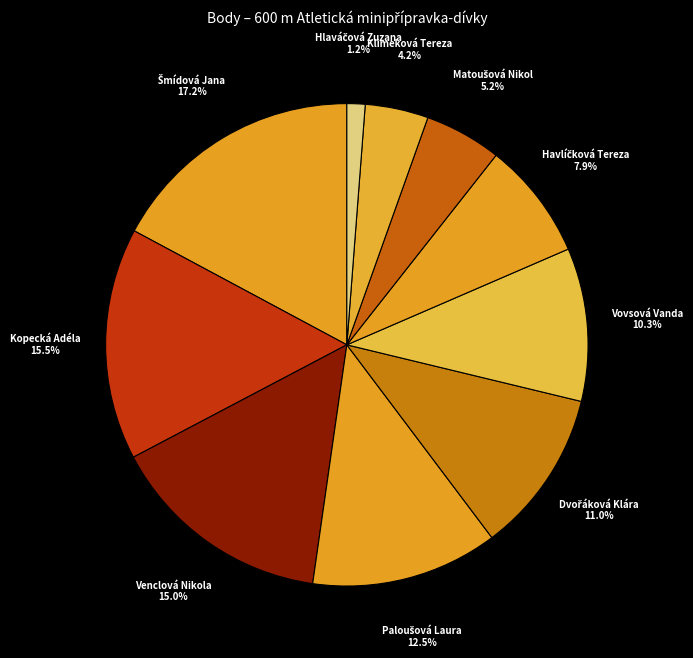

How many slices are in this pie chart?

10